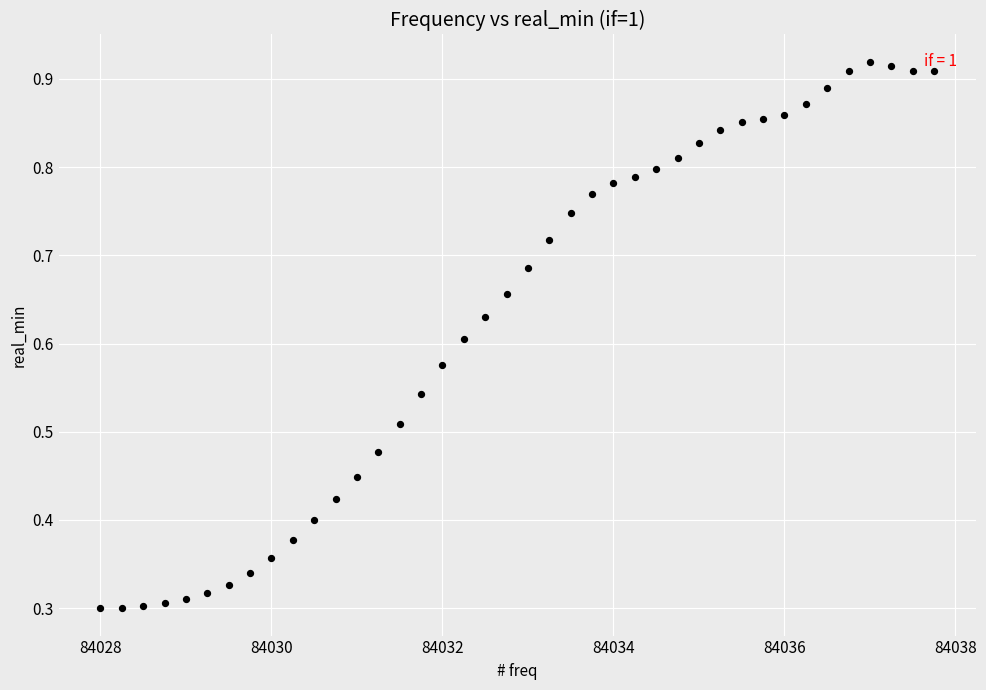

What is the range of X values (max minus min)?

9.8